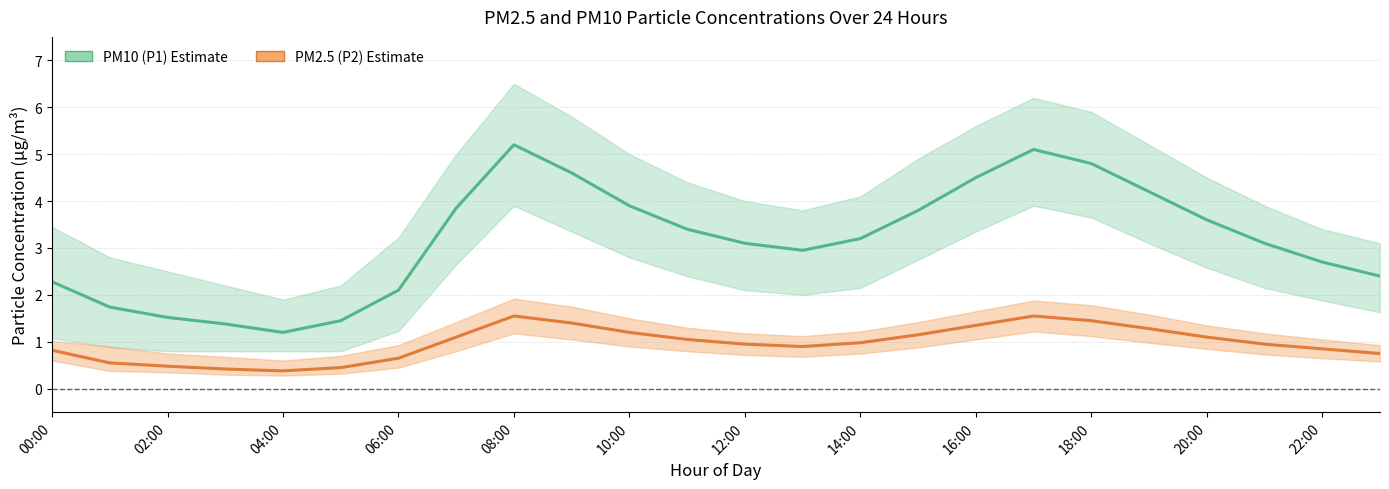

True or false: PM10 (P1) has more than 0 interior local peaks.

True